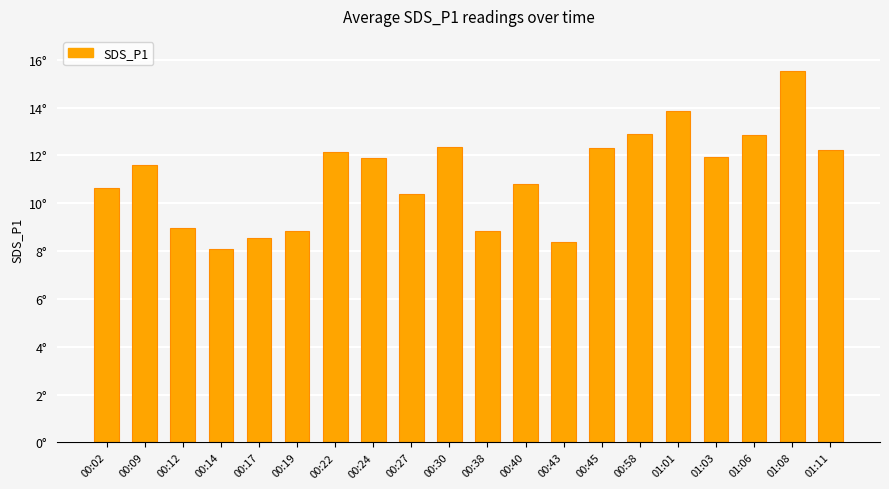

Reading right to left, extract all data points from this chart.

01:11=12.2	01:08=15.5	01:06=12.8	01:03=11.9	01:01=13.8	00:58=12.9	00:45=12.3	00:43=8.4	00:40=10.8	00:38=8.8	00:30=12.3	00:27=10.4	00:24=11.9	00:22=12.2	00:19=8.8	00:17=8.5	00:14=8.1	00:12=9.0	00:09=11.6	00:02=10.6